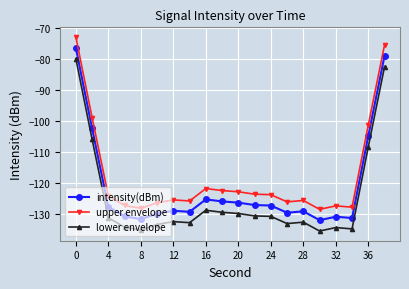

List the series in order of their overall mean, lowest first.

lower envelope, intensity(dBm), upper envelope